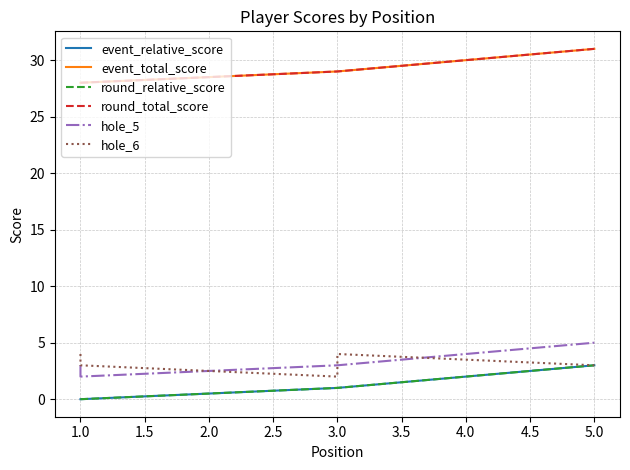

What is the maximum value for hole_5?

5